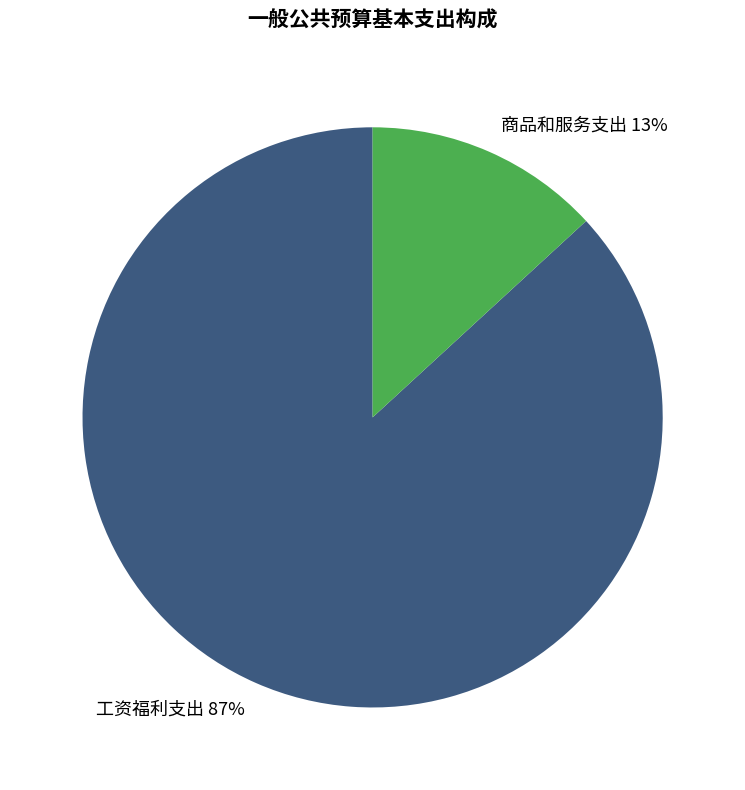

Rank the categories by value from lowest to highest.

商品和服务支出, 工资福利支出